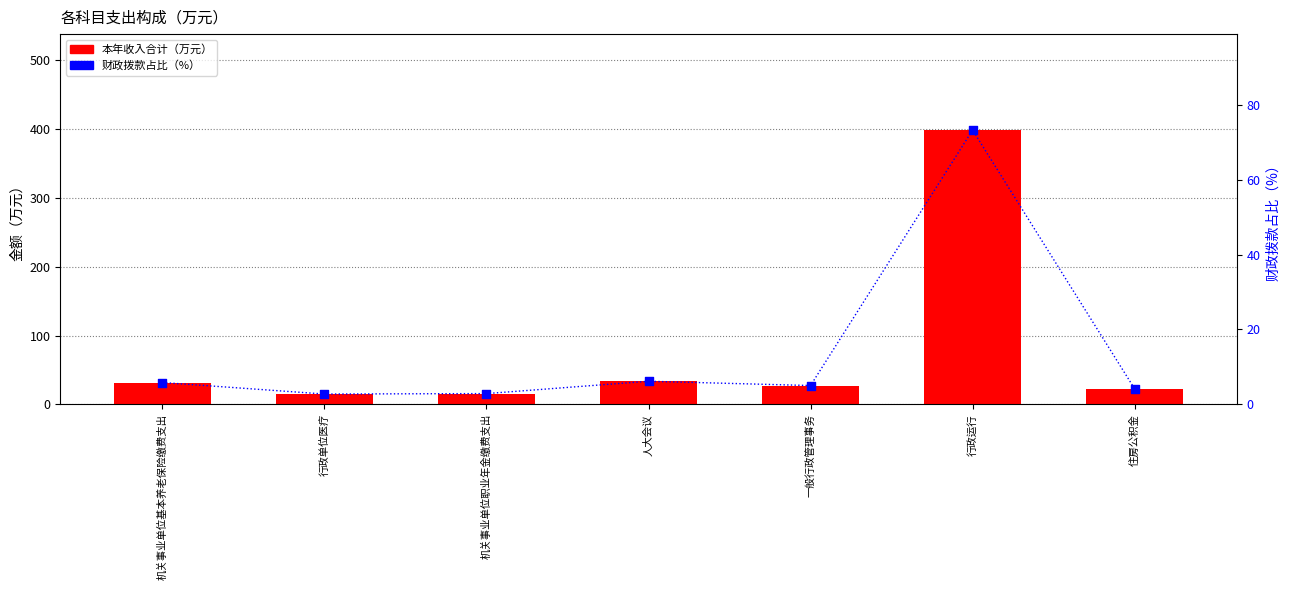

Which series reaches the maximum Y coordinate?

本年收入合计